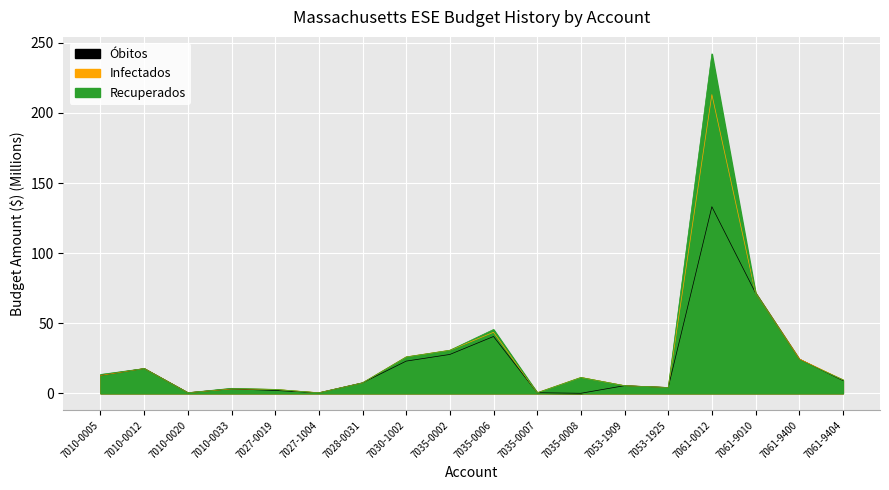

List the series in order of their peak value, highest first.

Recuperados, Infectados, Obitos